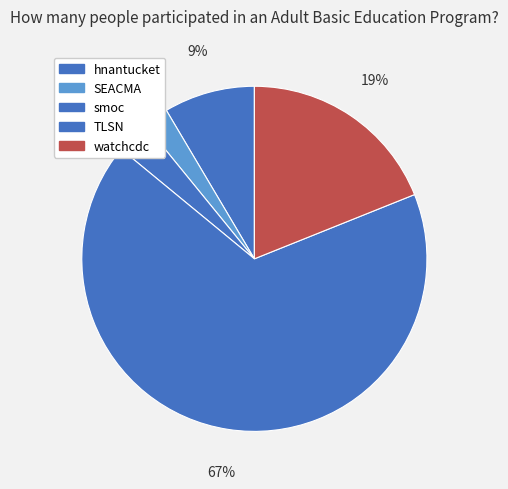

Which category has the biggest portion of the pie?

TLSN